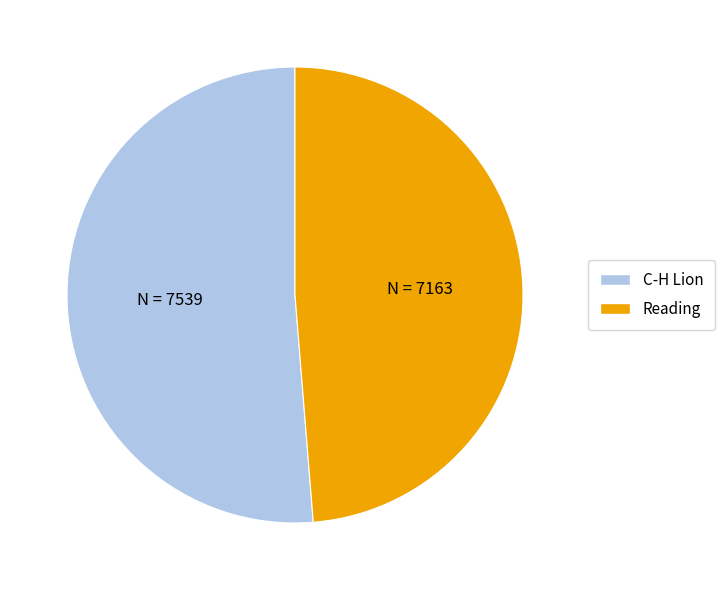

Count the number of slices in the pie.

2